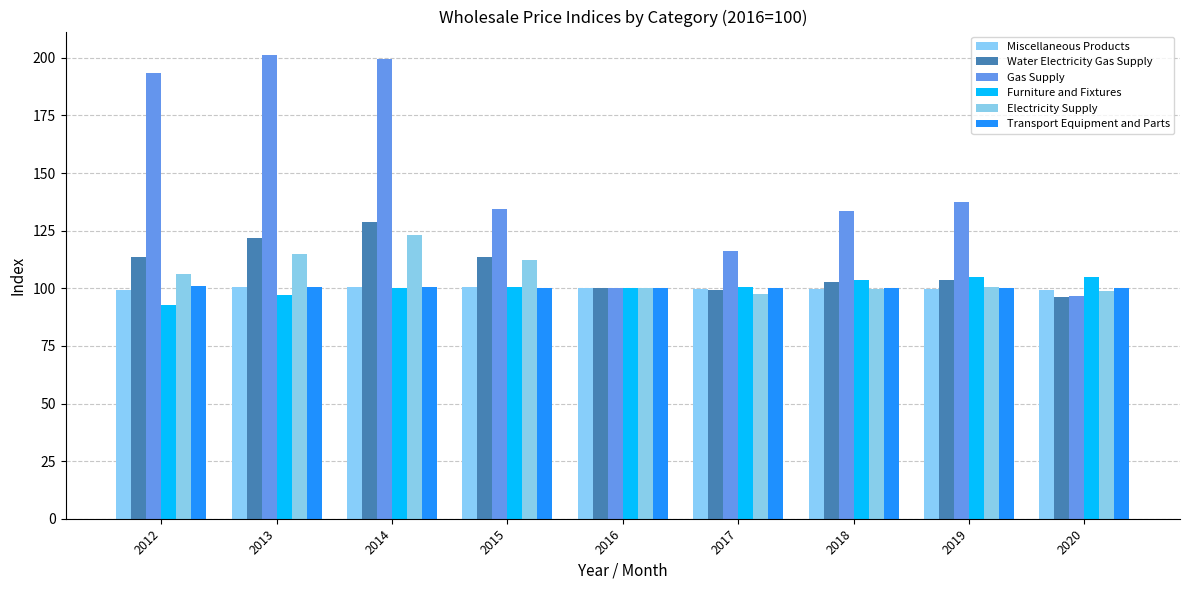

Which category has the highest value across all series?

2013